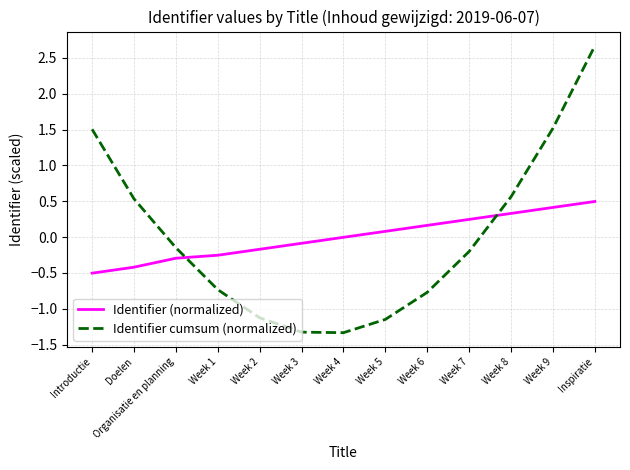

Is the value of Identifier cumsum (normalized) at Week 1 greater than the value of Identifier (normalized) at Organisatie en planning?

No